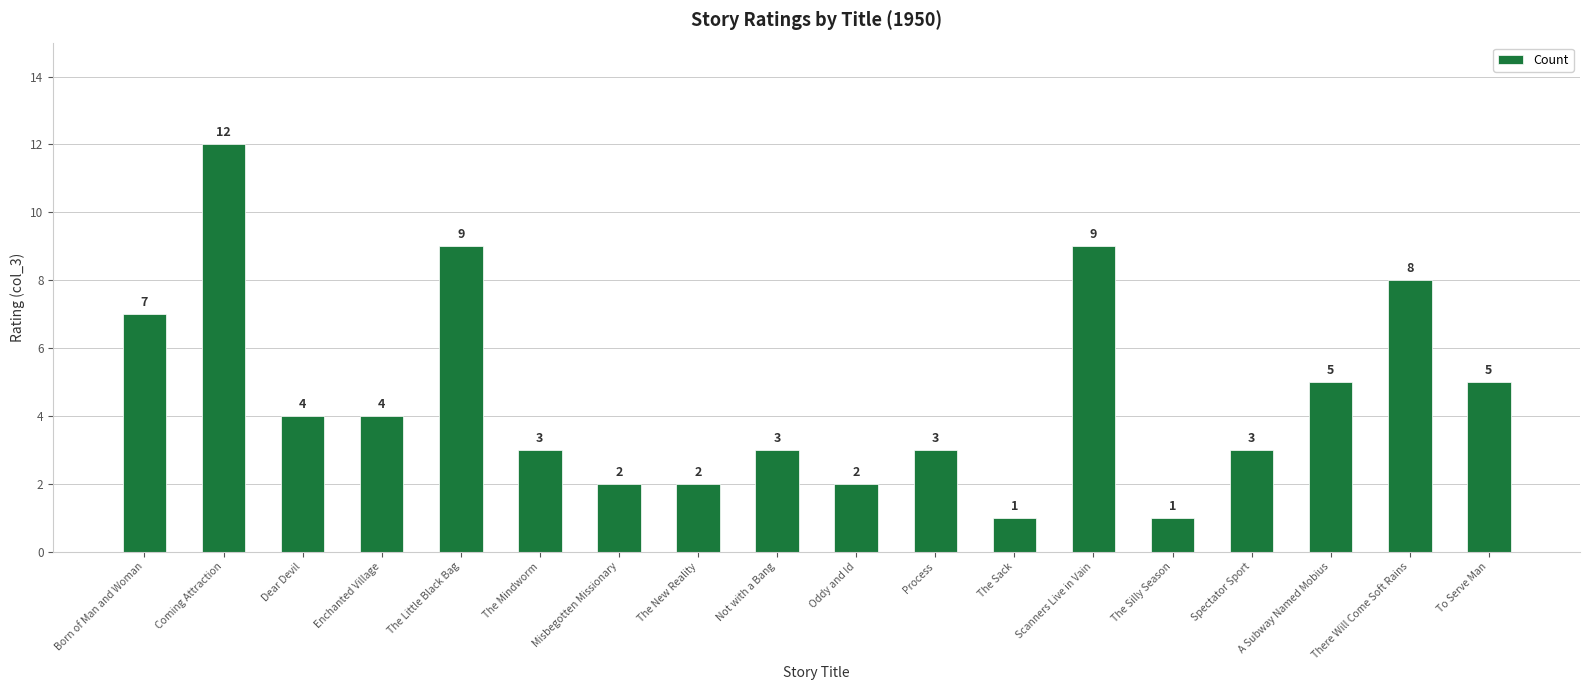

True or false: the data shows 2 at The New Reality.

True